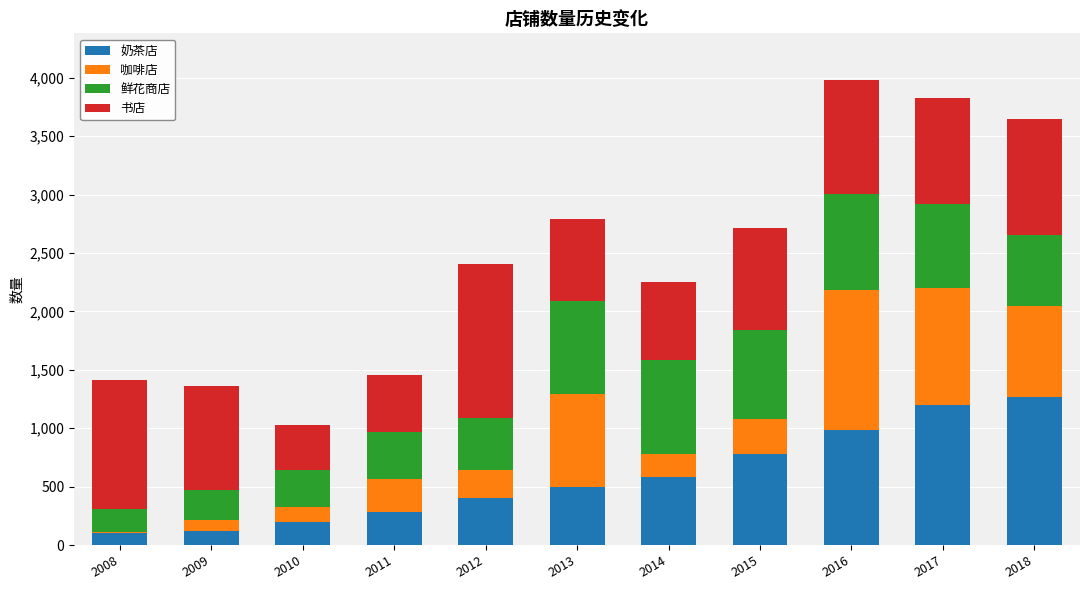

What is the sum of all 奶茶店 values?

6408